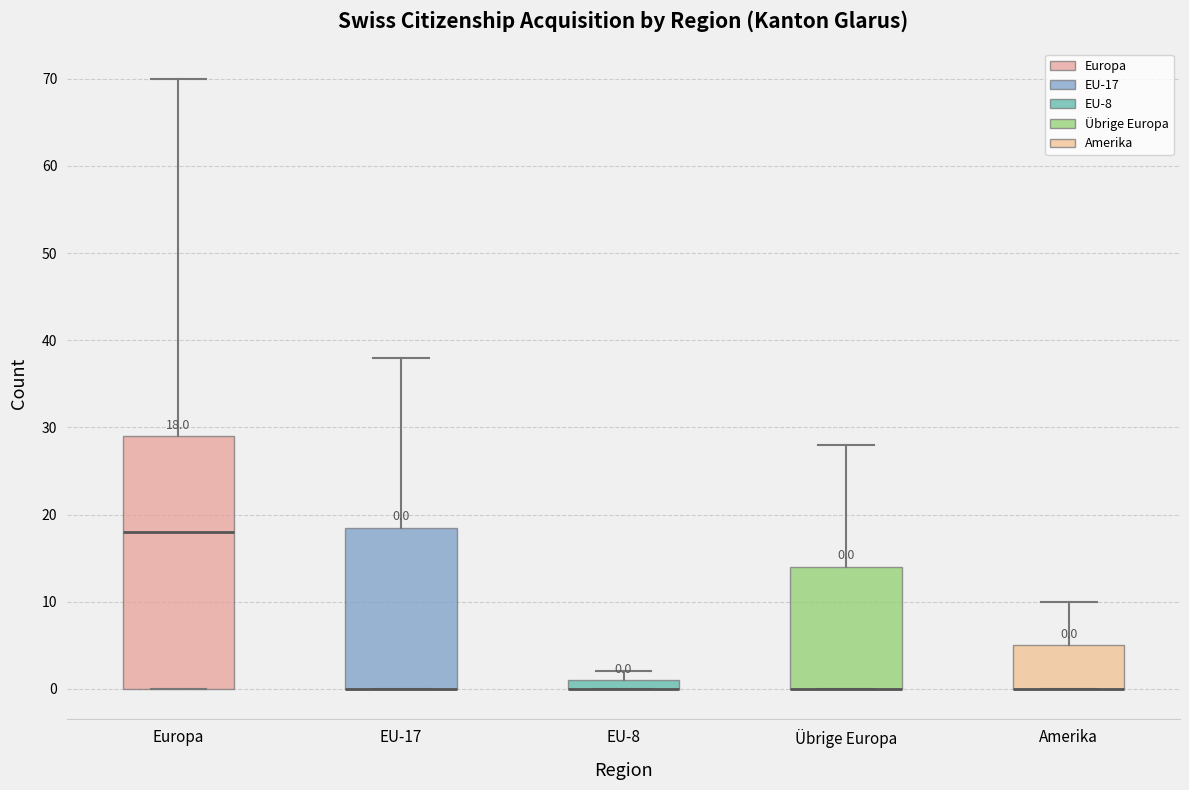

Comparing the boxes themselves (not the whiskers), which one is the tallest?

Europa